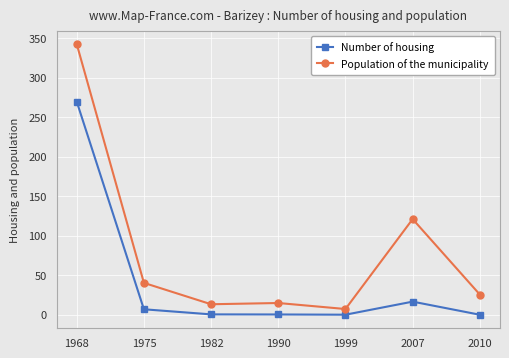

At which category is the sum across all series the highest?

1968